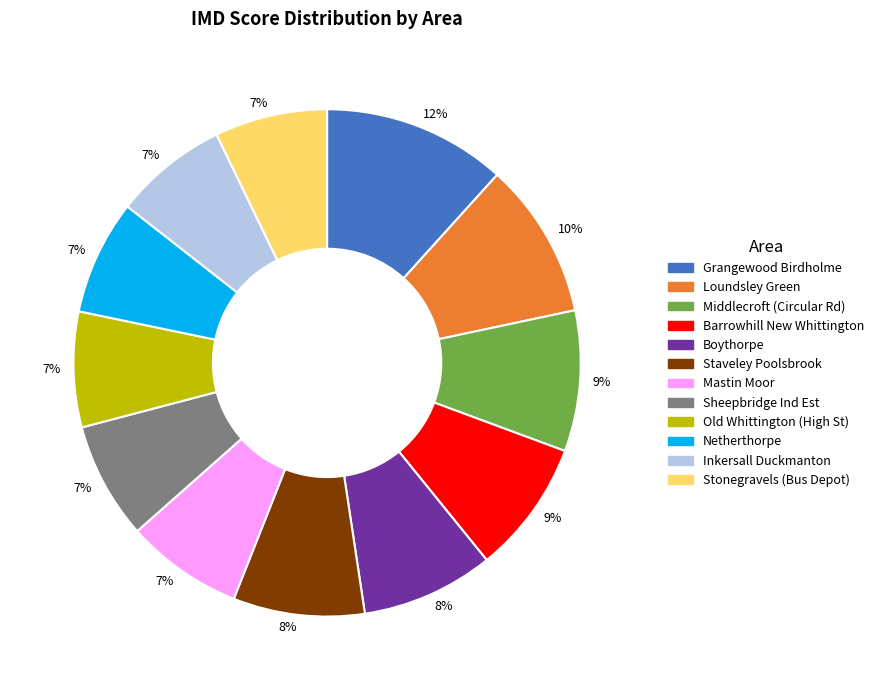

To the nearest percent, what is the difference between the largest and smallest slice percentages?

5%